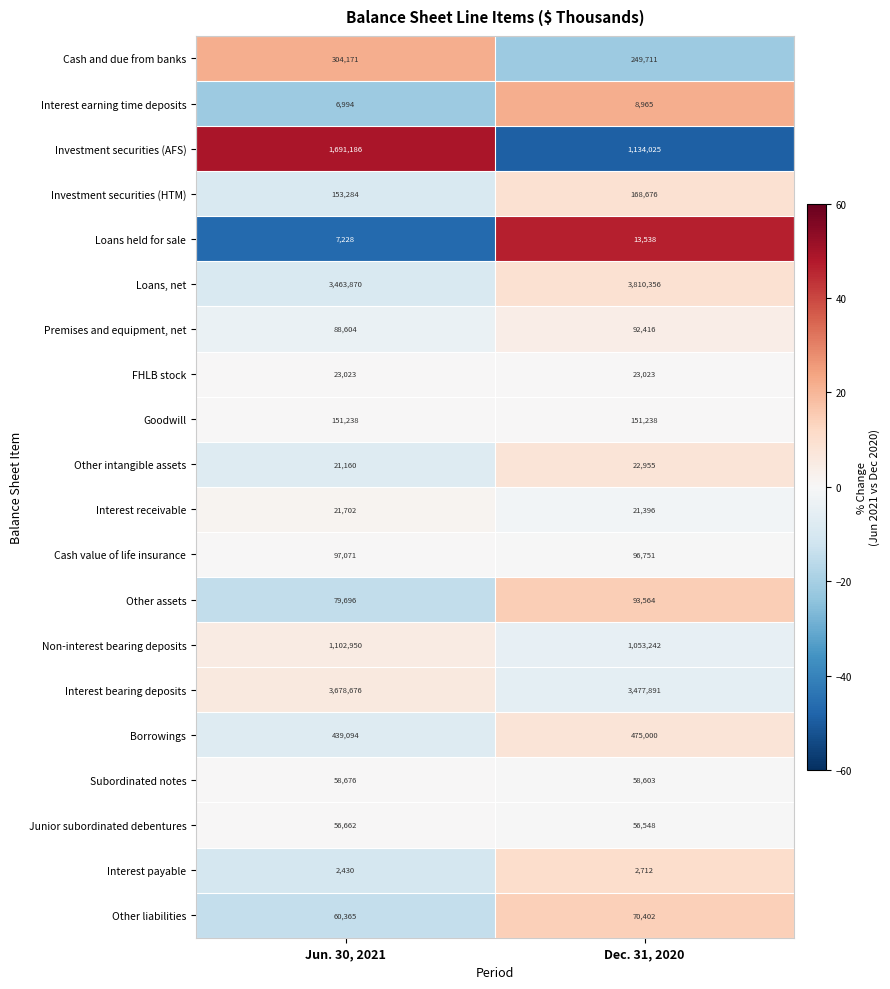

True or false: Cash and due from banks has a value of 249711 at Dec. 31, 2020.

True